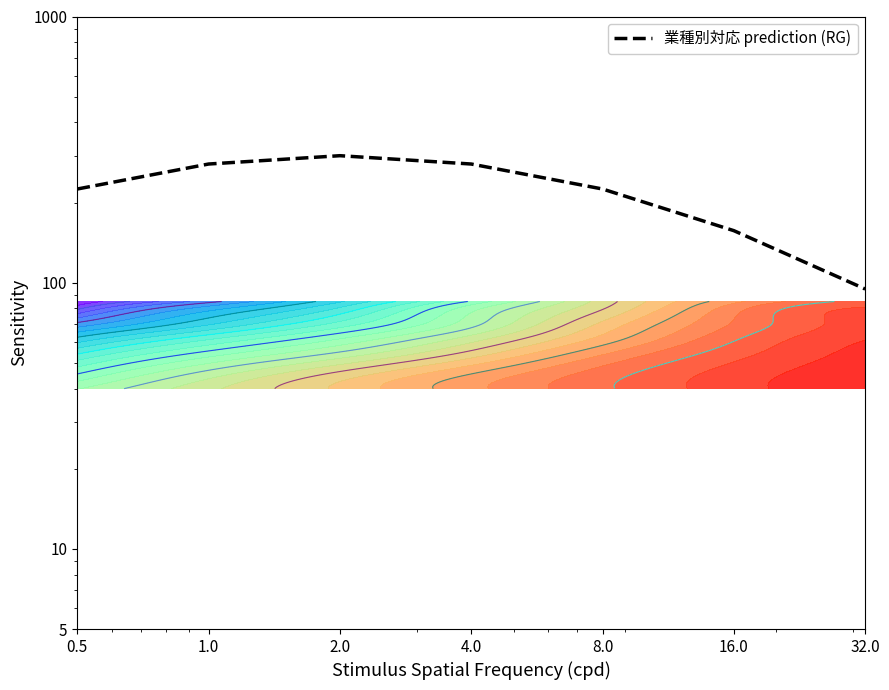

What is the change in value from 16.0 to 32.0?

-62.1